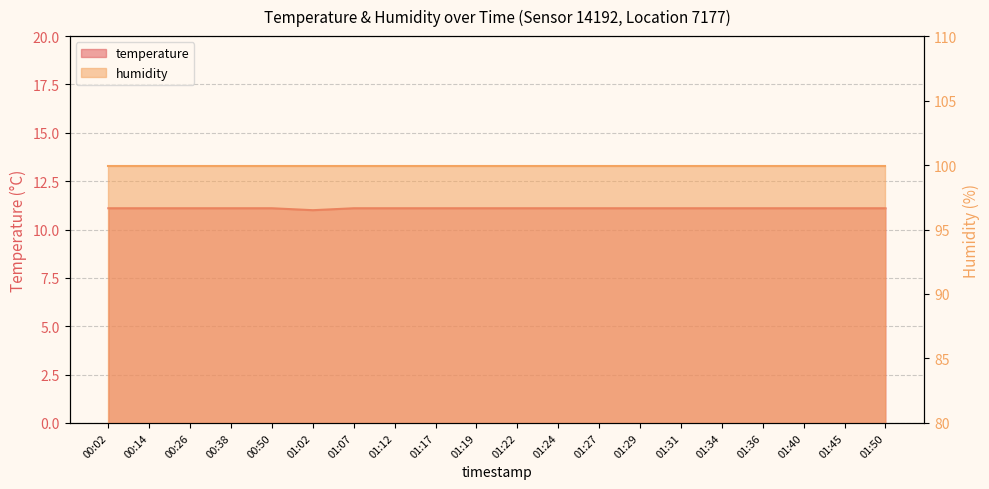

Which has a higher value, 01:22 or 01:27?

01:22